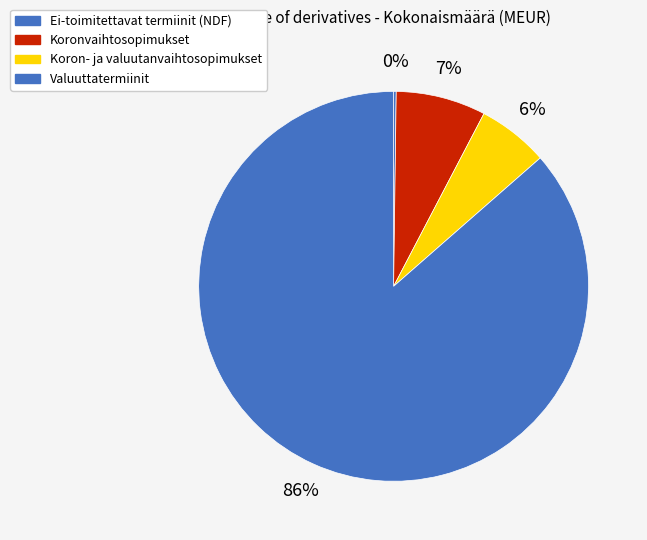

To the nearest percent, what is the difference between the Valuuttatermiinit and Koron- ja valuutanvaihtosopimukset slice percentages?

81%